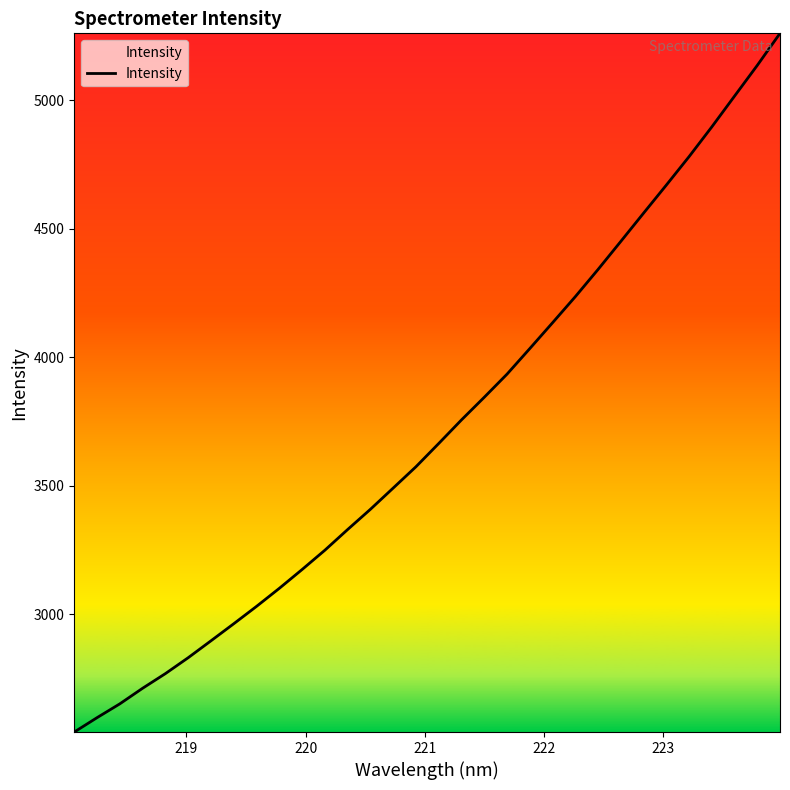

What is the greatest value displayed?

5260.6